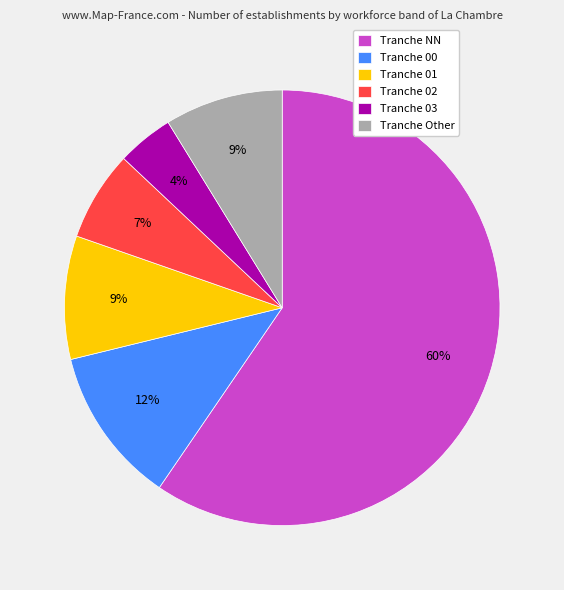

To the nearest percent, what is the difference between the Tranche Other and Tranche 00 slice percentages?

3%